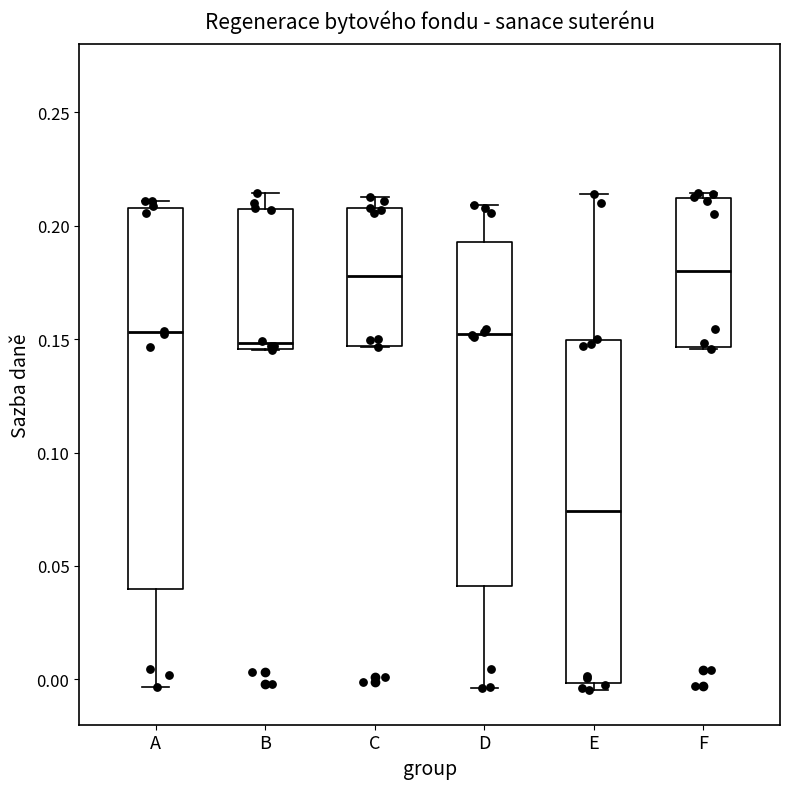

Reading left to right, transcribe this box plot: for each box, give where its median line is, the range the box spans, and where its two whiskers end, as read against the y-axis. The values are not printed on the chart, so give them approximately, as read against the axis.

A: median 0.155, box 0.040 to 0.210, whiskers -0.005 to 0.210 (just above the box's upper edge)
B: median 0.150, box 0.145 to 0.210, whiskers 0.145 to 0.215
C: median 0.180, box 0.145 to 0.210, whiskers 0.145 to 0.215
D: median 0.150, box 0.040 to 0.195, whiskers -0.005 to 0.210
E: median 0.075, box 0.000 to 0.150, whiskers -0.005 to 0.215
F: median 0.180, box 0.145 to 0.210, whiskers 0.145 to 0.215